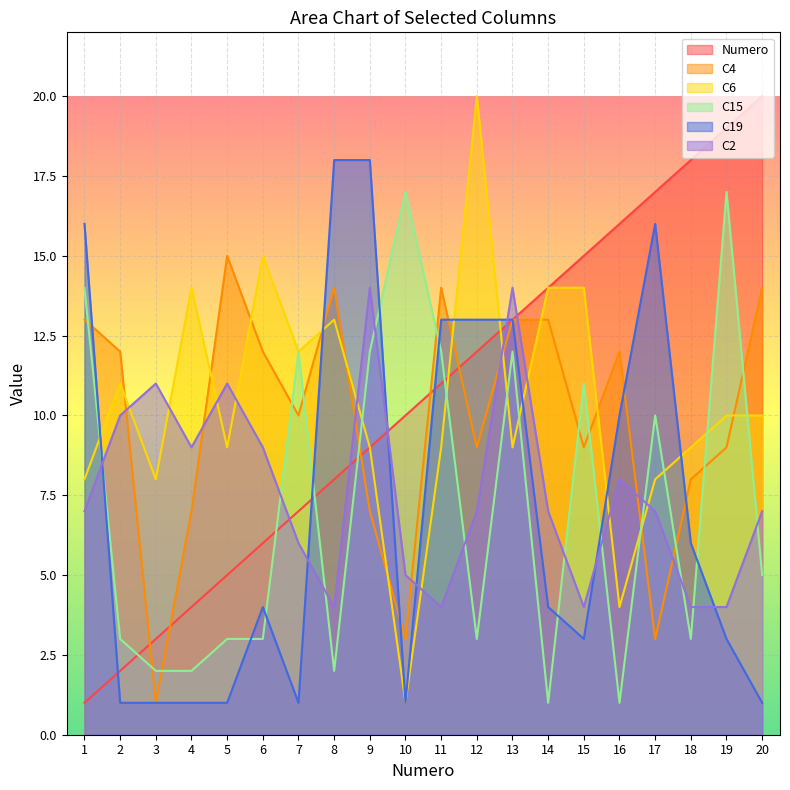

Where does the C2 series first go above 7?

2